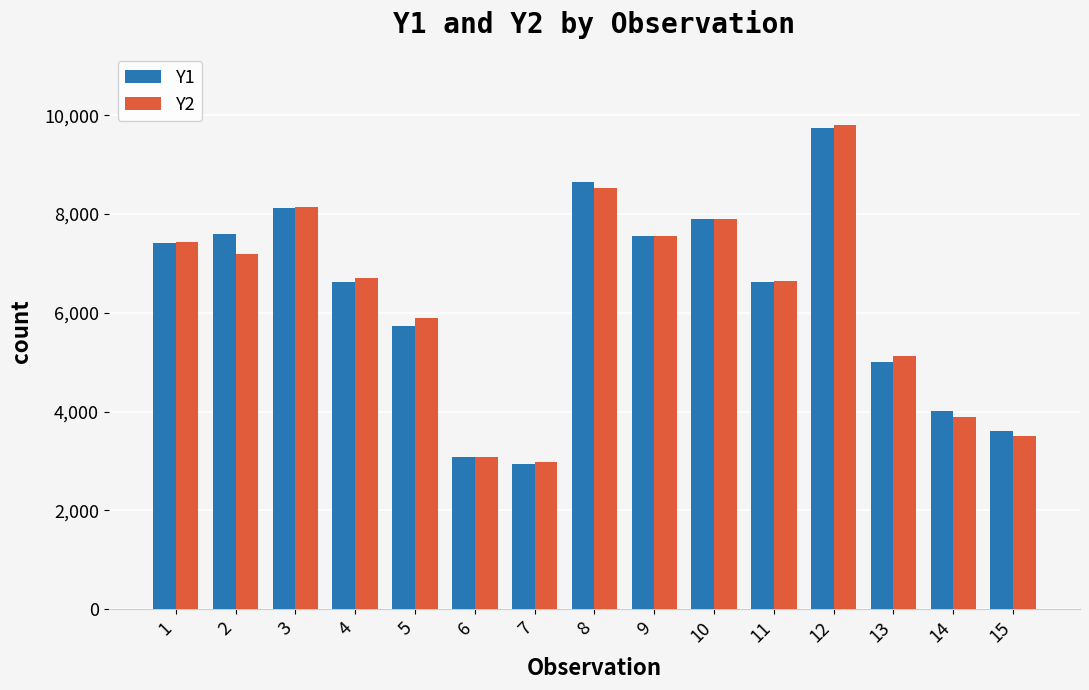

At which category is the sum across all series the highest?

12